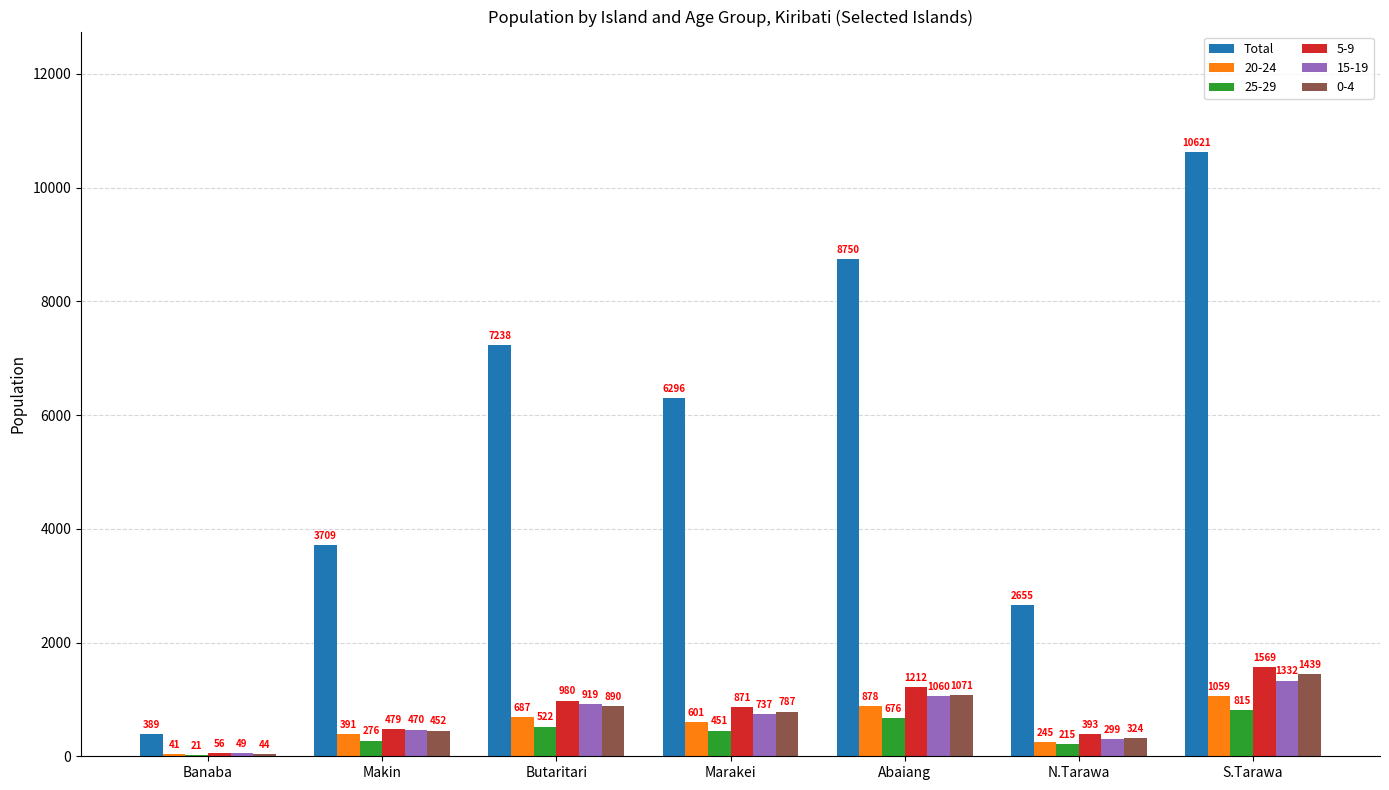

At which label does 25-29 first exceed 451?

Butaritari